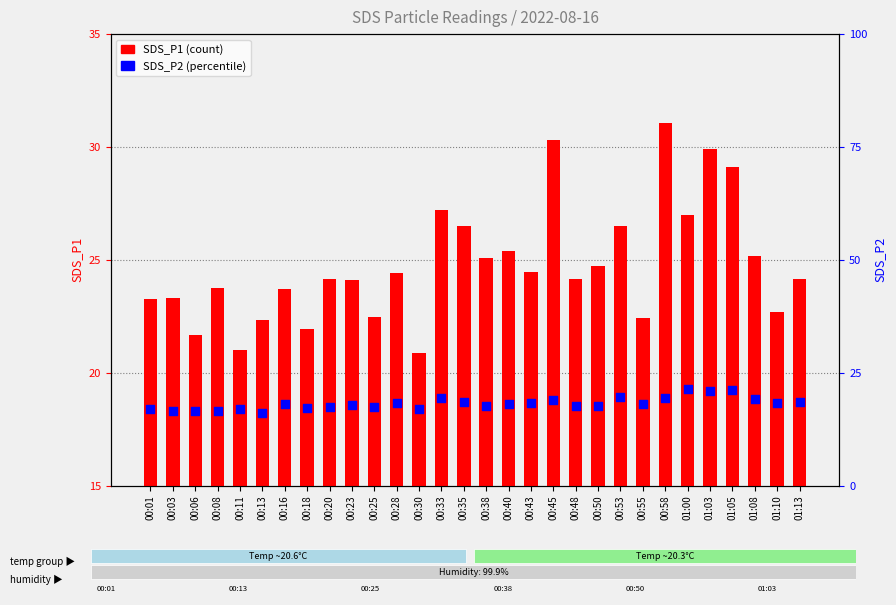

Which series has the largest total across all categories?

SDS_P1